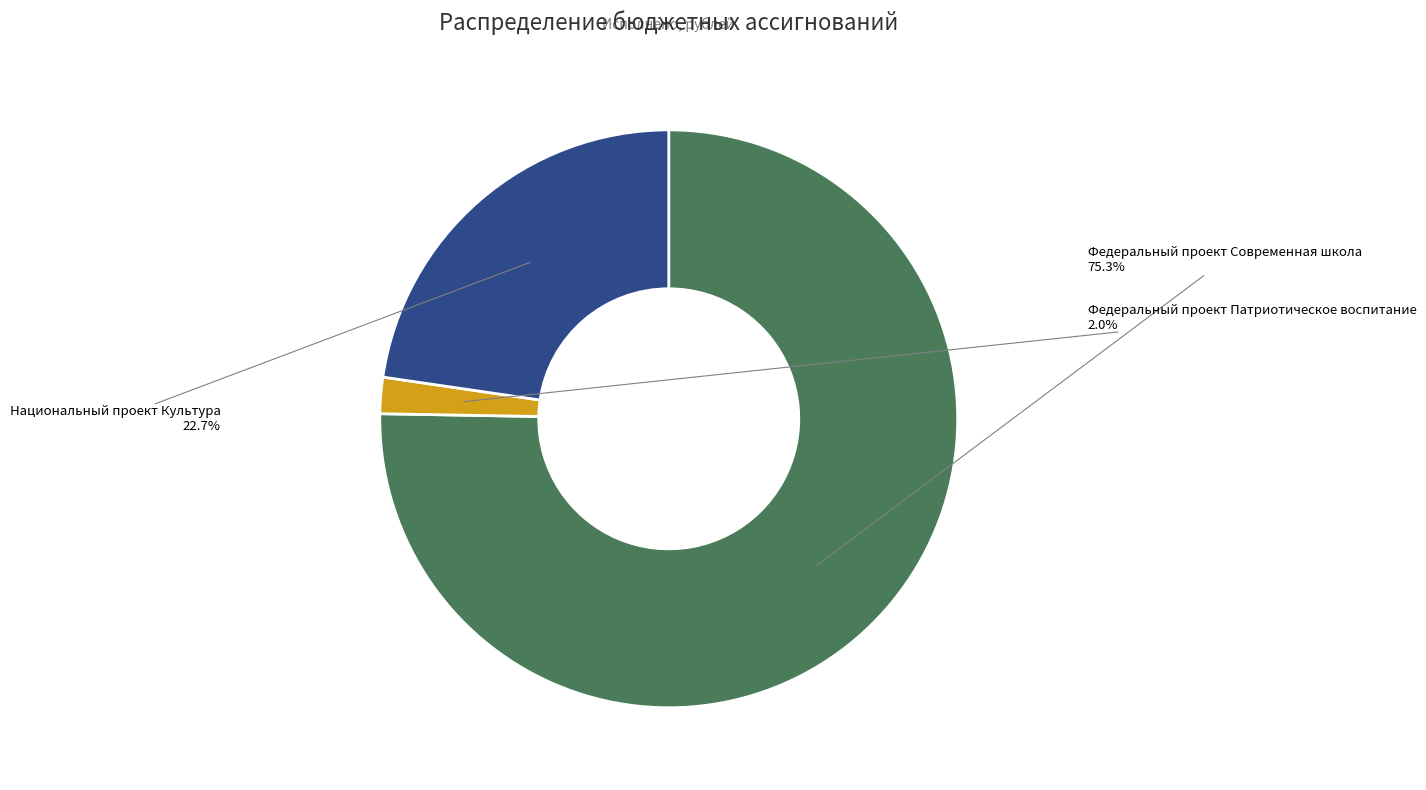

How many segments does this pie chart have?

3